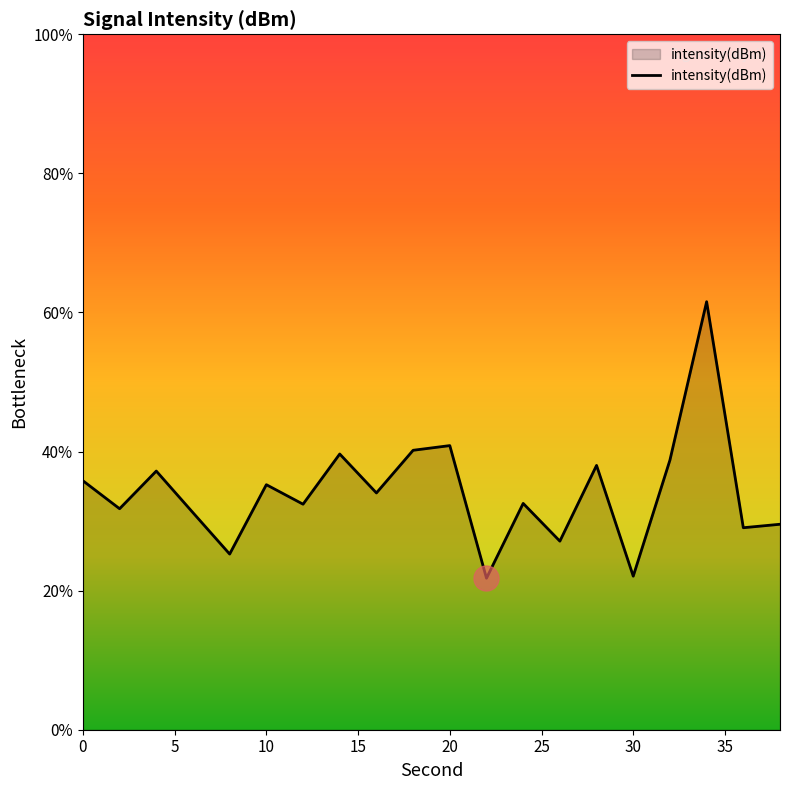

What is the smallest value displayed?

21.8